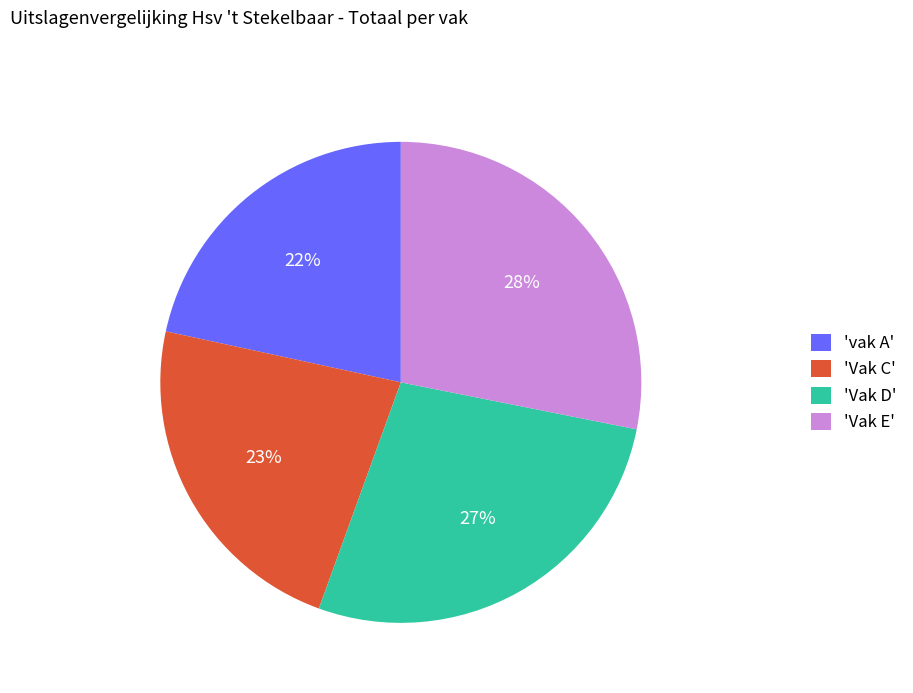

To the nearest percent, what is the average slice percentage?

25%